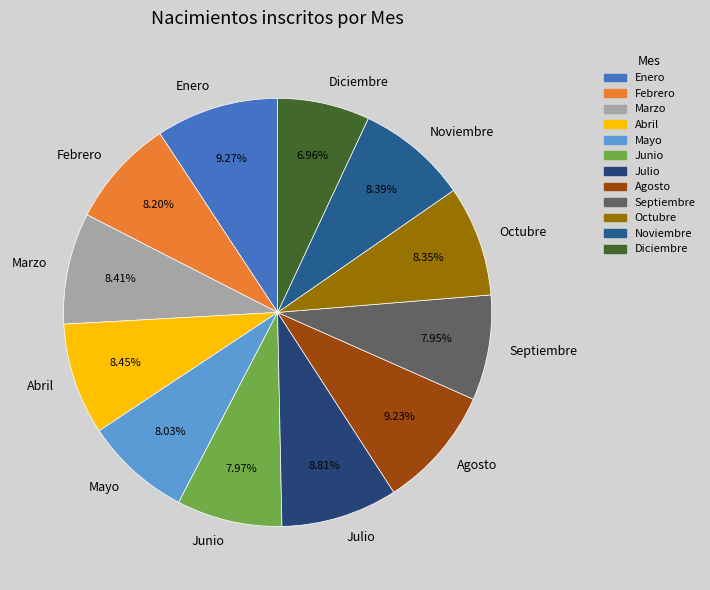

Which slice is the smallest?

Diciembre